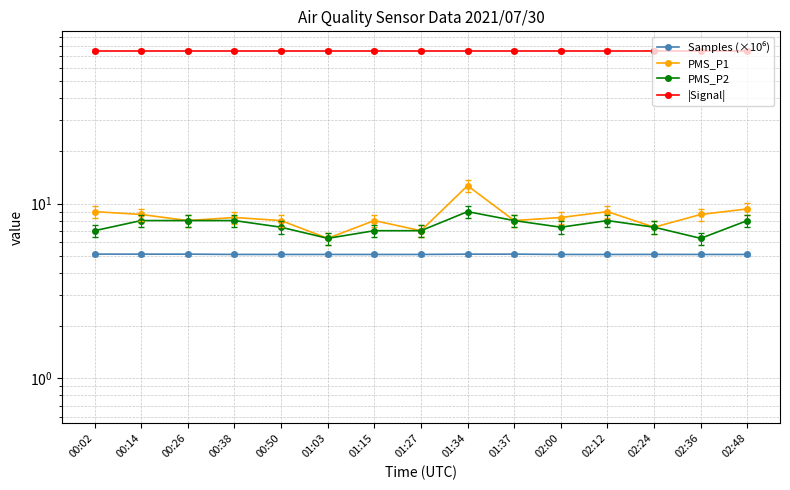

Is this an area chart (filled region under the line)?

No